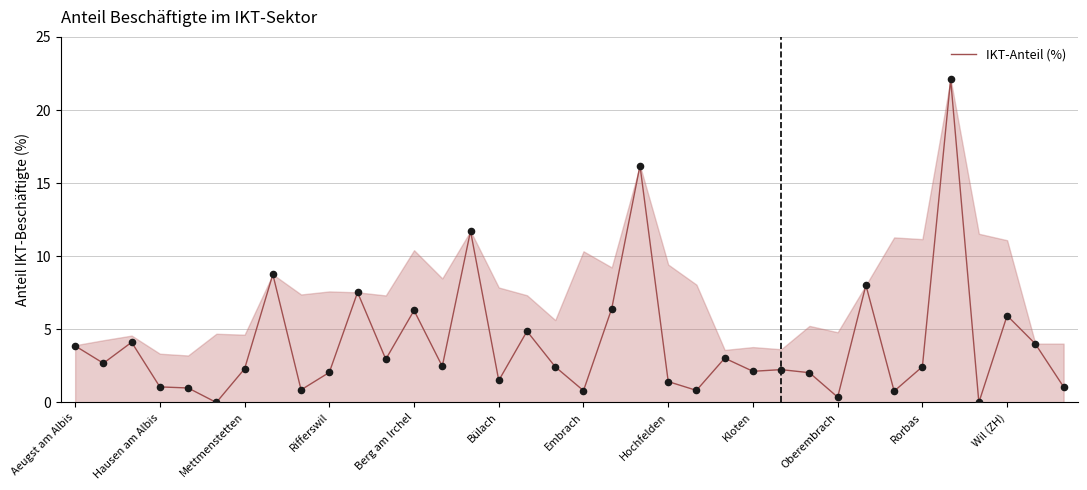

What is the difference between the maximum and minimum values?

22.1